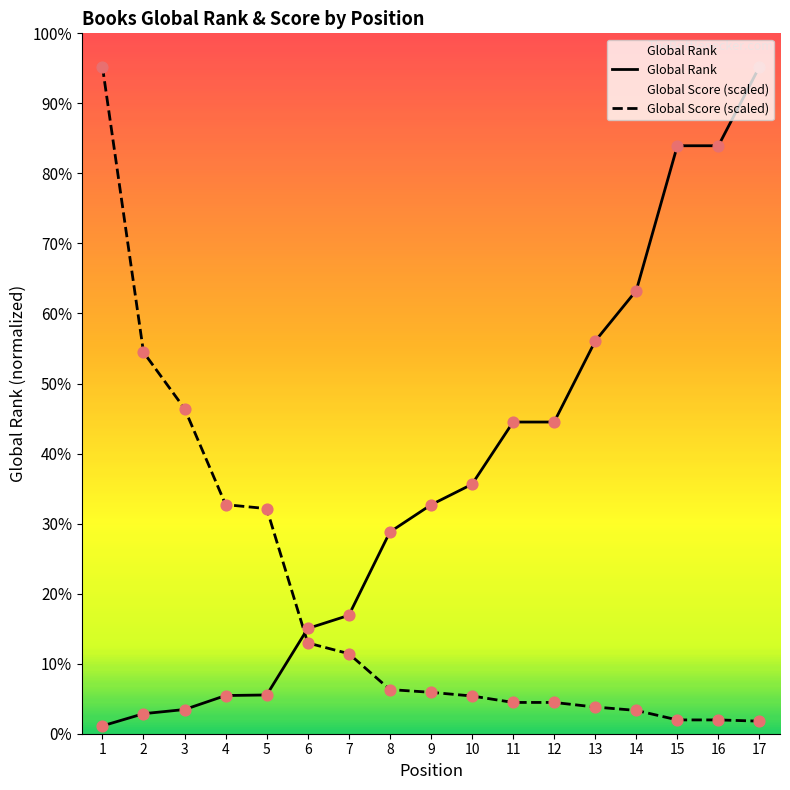

Is the value of Global Rank at 5 greater than the value of Global Score at 2?

No